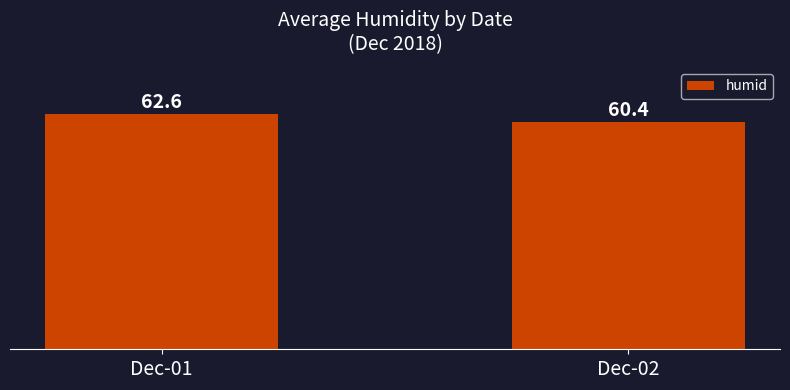

What is the sum of all values?

123.0